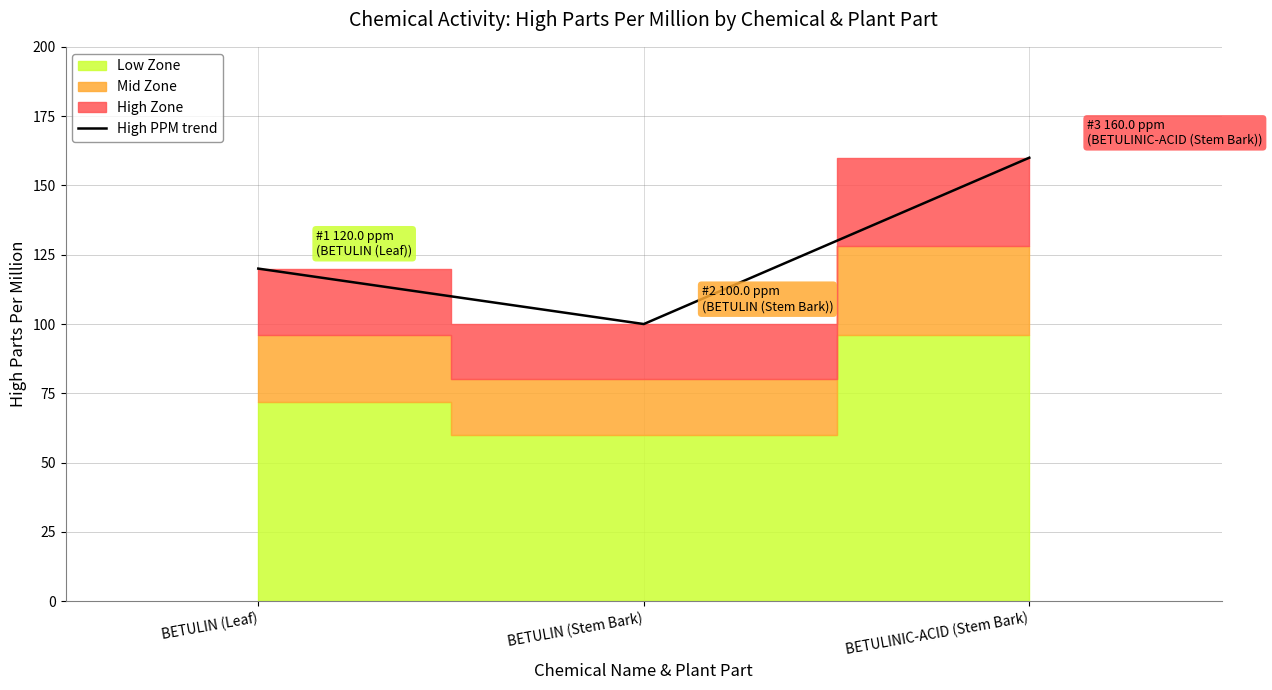

What is the change in value from BETULIN (Stem Bark) to BETULINIC-ACID (Stem Bark)?

+60